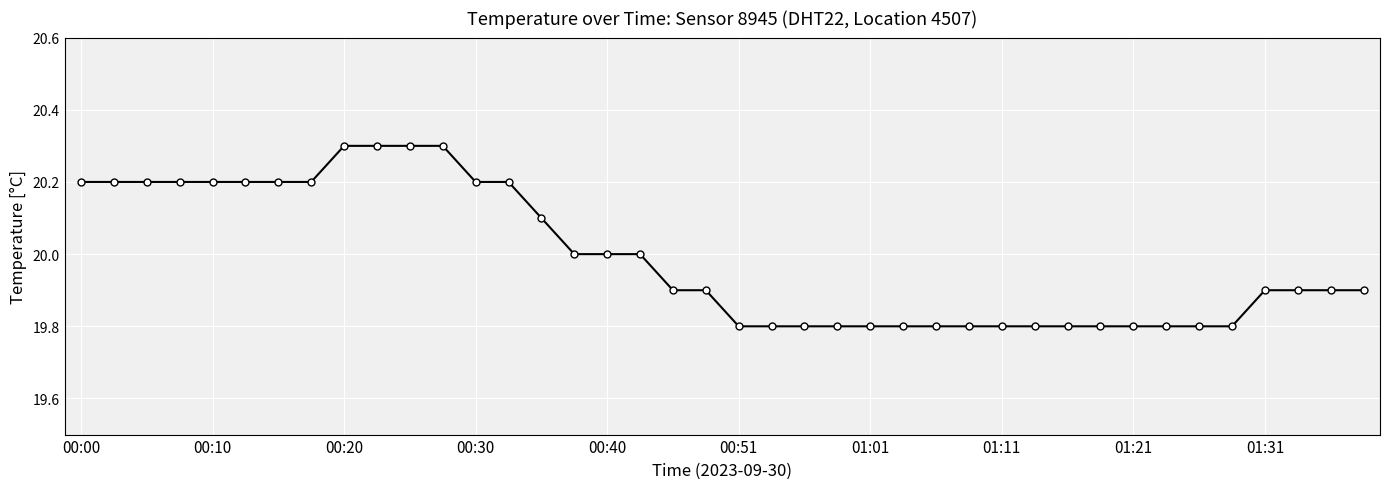

What is the value of the 10th point from the left?

20.3